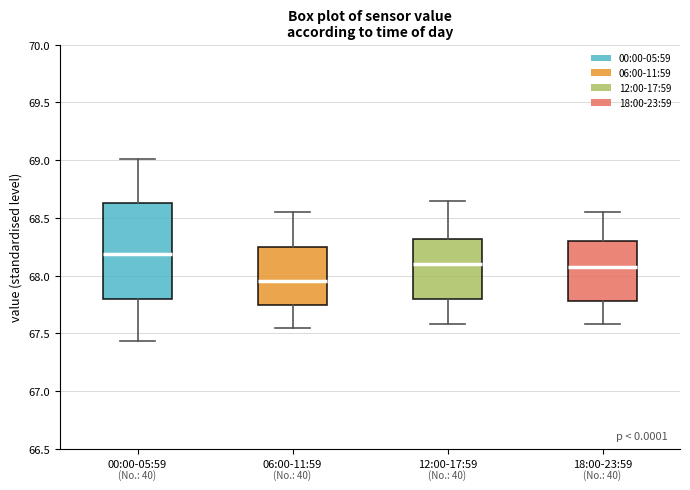

Comparing the boxes themselves (not the whiskers), which one is the tallest?

00:00-05:59